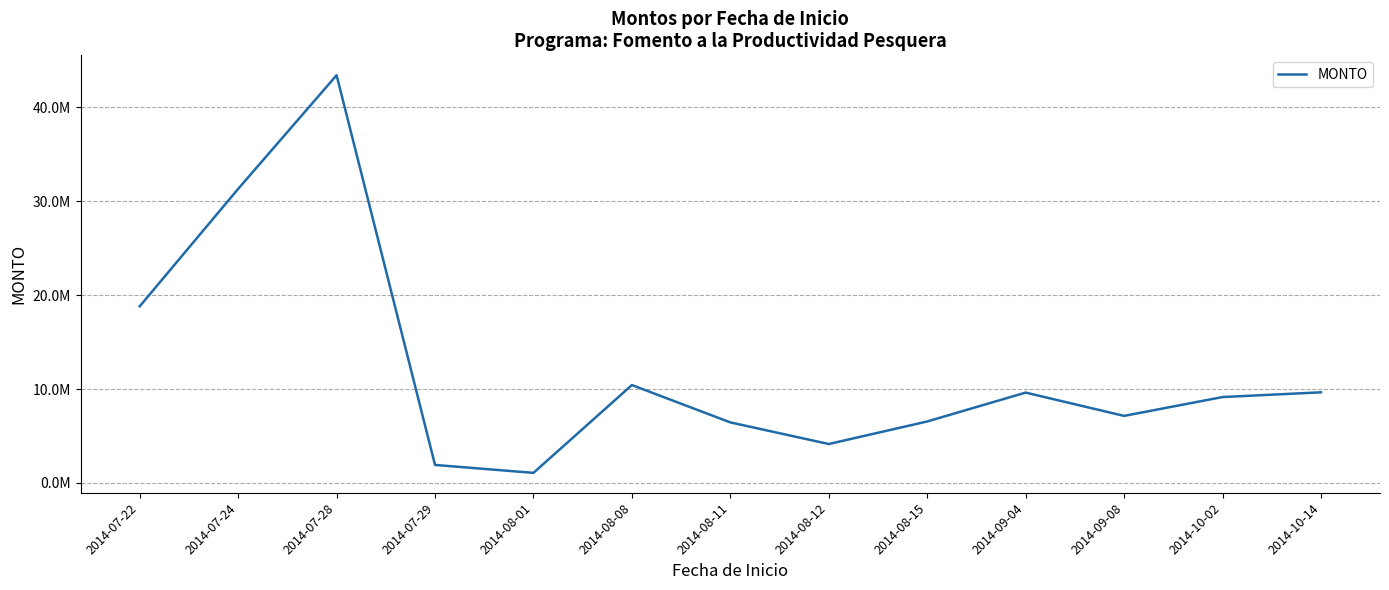

Reading left to right, what are all the values shown in this chart?

18815071.0	31325220.8	43434876.3	1916452.0	1071535.0	10427477.2	6447651.0	4144252.0	6546051.9	9622848.0	7140884.6	9147917.2	9652890.2